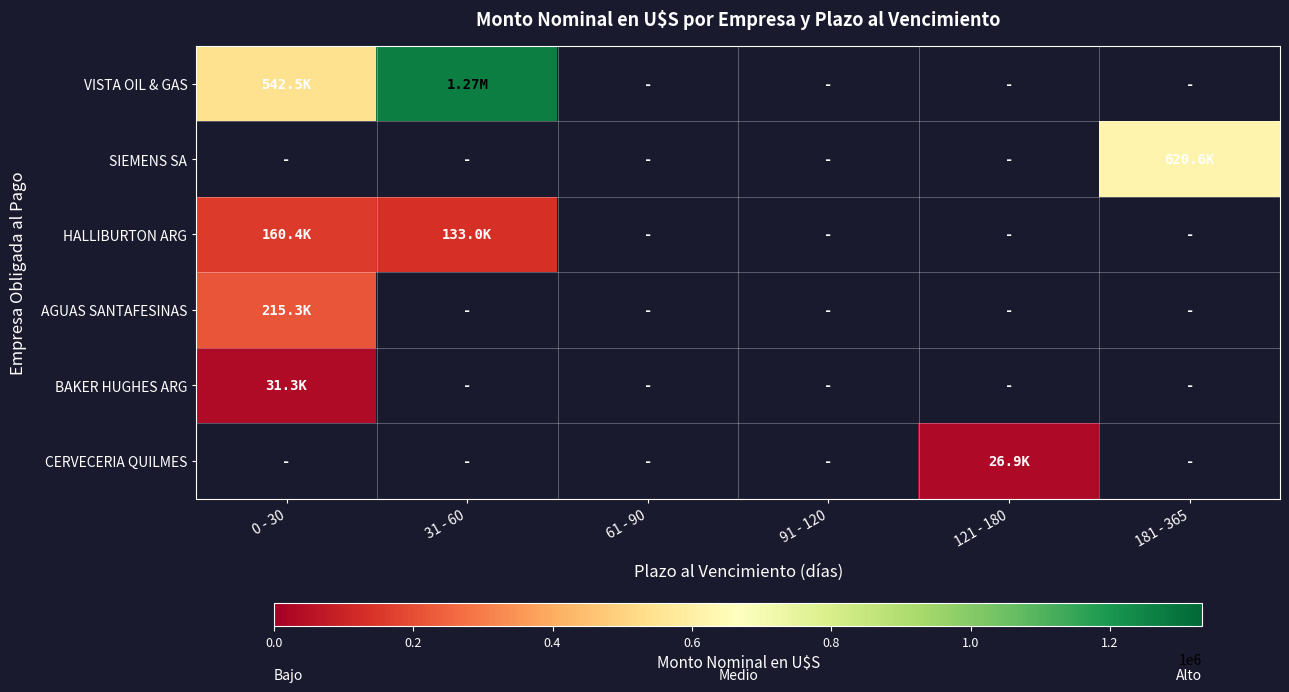

Between 61 - 90 and 181 - 365, which is larger?

181 - 365